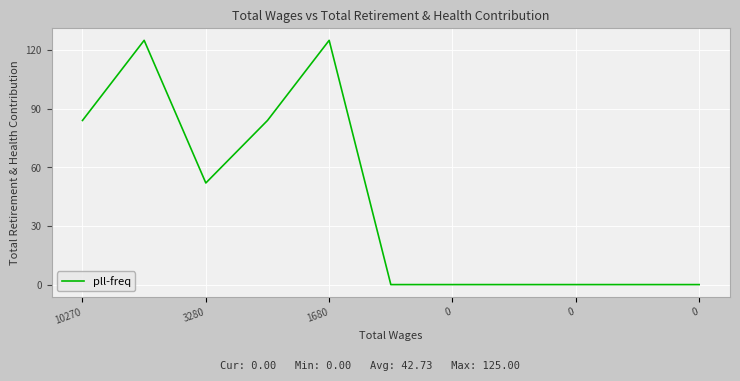

Reading left to right, extract all data points from this chart.

84	125	52	84	125	0	0	0	0	0	0